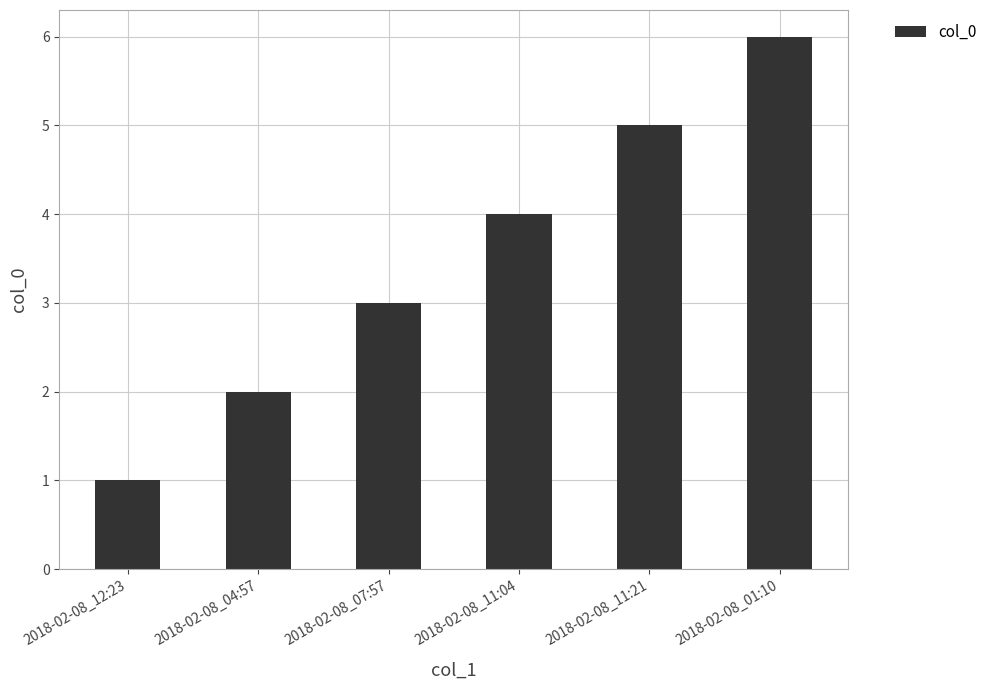

What is the maximum value shown in the chart?

6